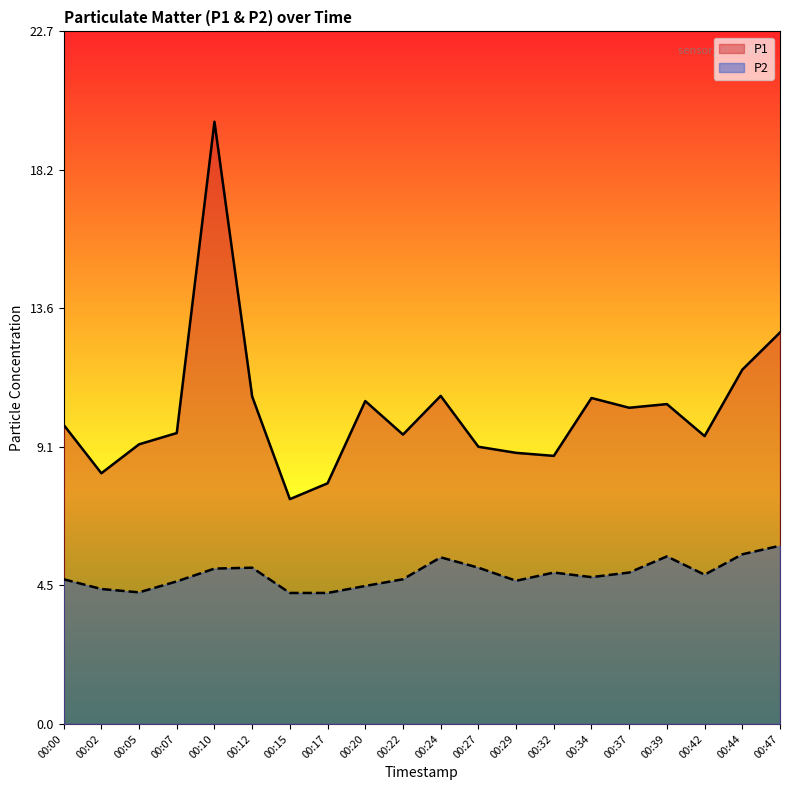

True or false: P2 and P1 intersect in this chart.

False